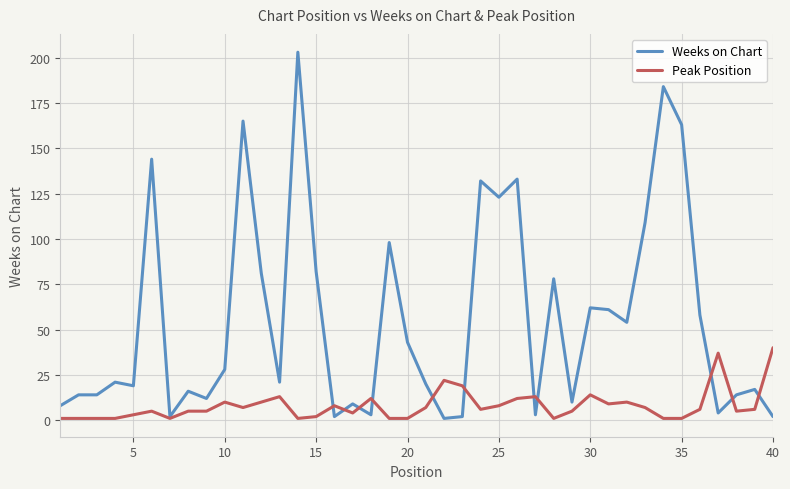

Rank the series by their maximum value, from highest to lowest.

Weeks on Chart, Peak Position